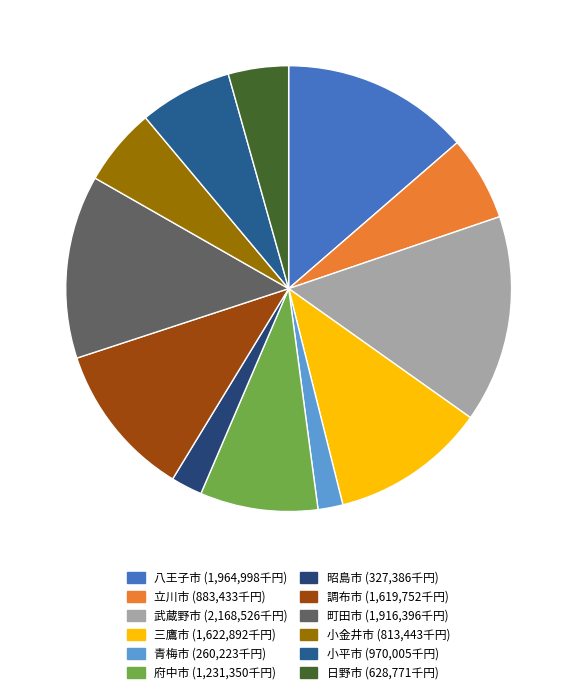

To the nearest percent, what is the difference between the 日野市 and 府中市 slice percentages?

4%